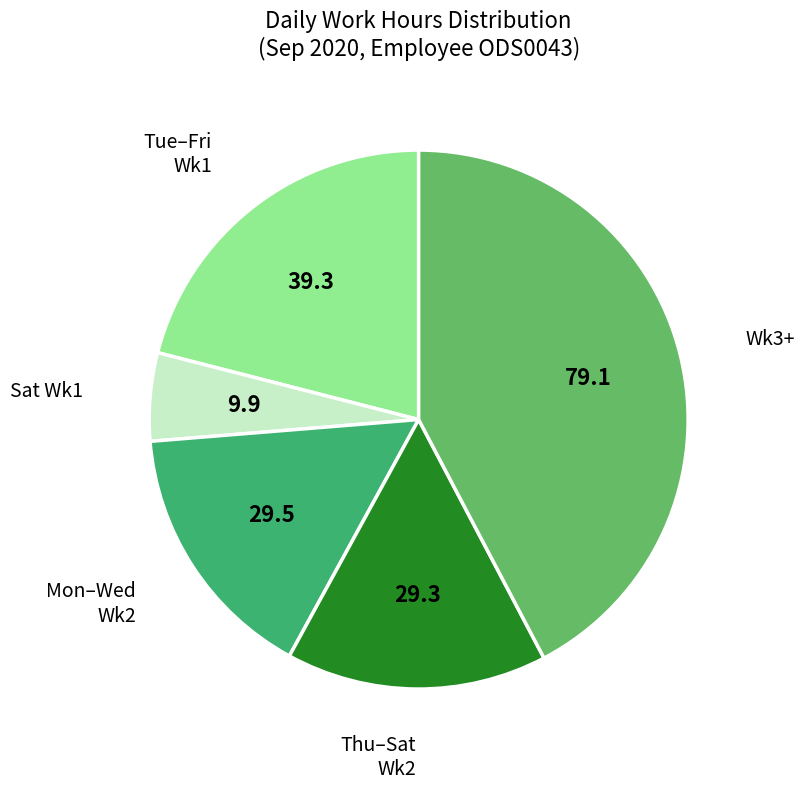

Does any single category account for the majority?

No